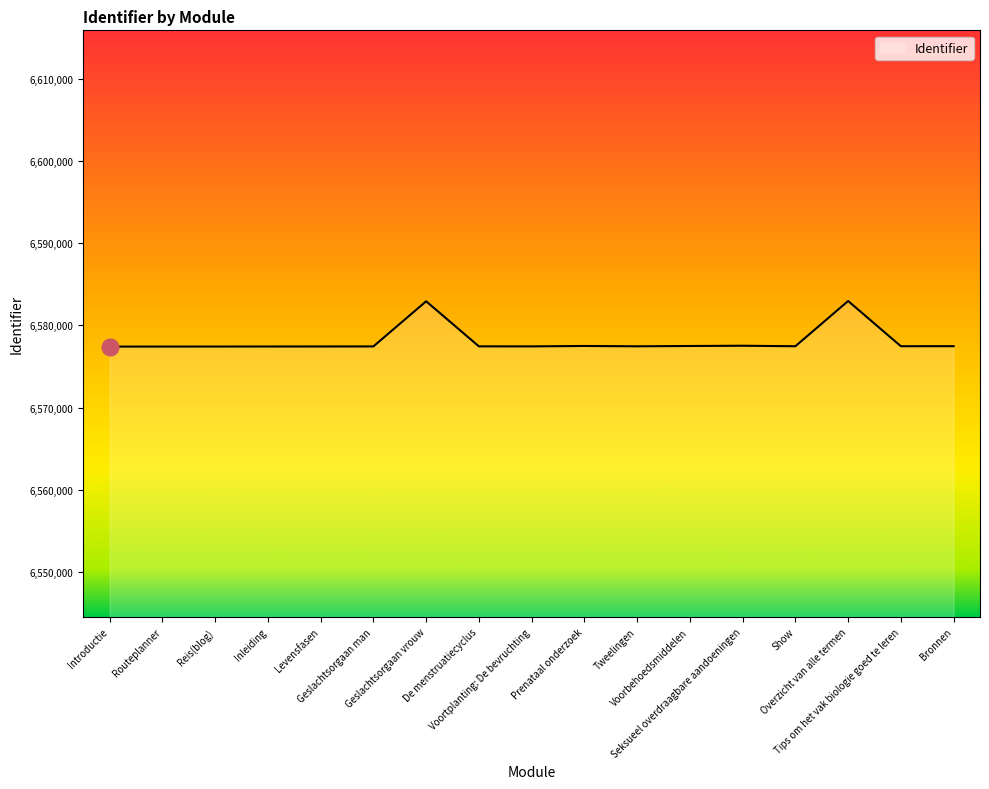

True or false: the data shows 6577437 at Voortplanting: De bevruchting.

True